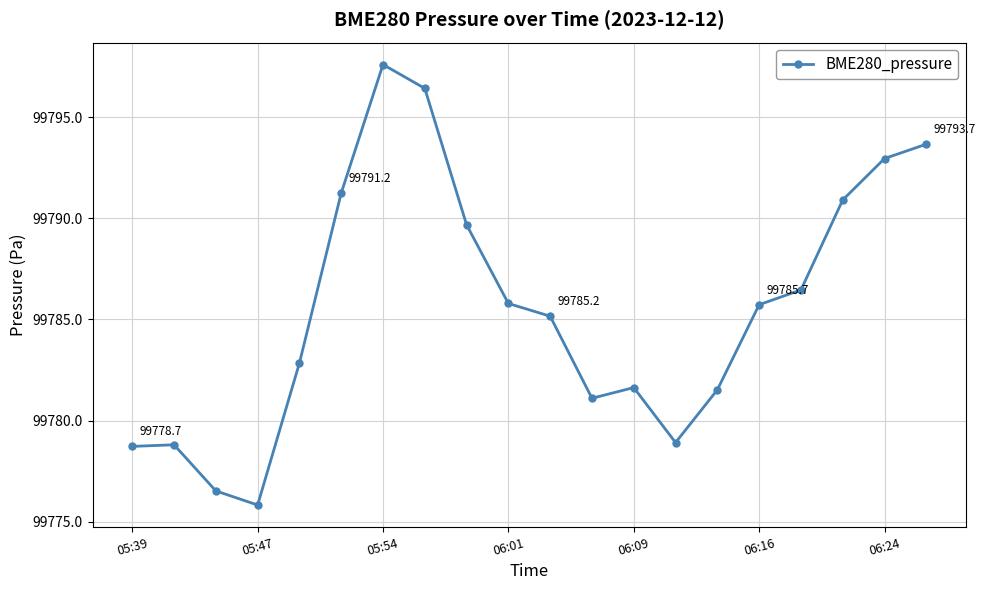

How many interior local valleys (lower than both neighbors) does the data have?

3